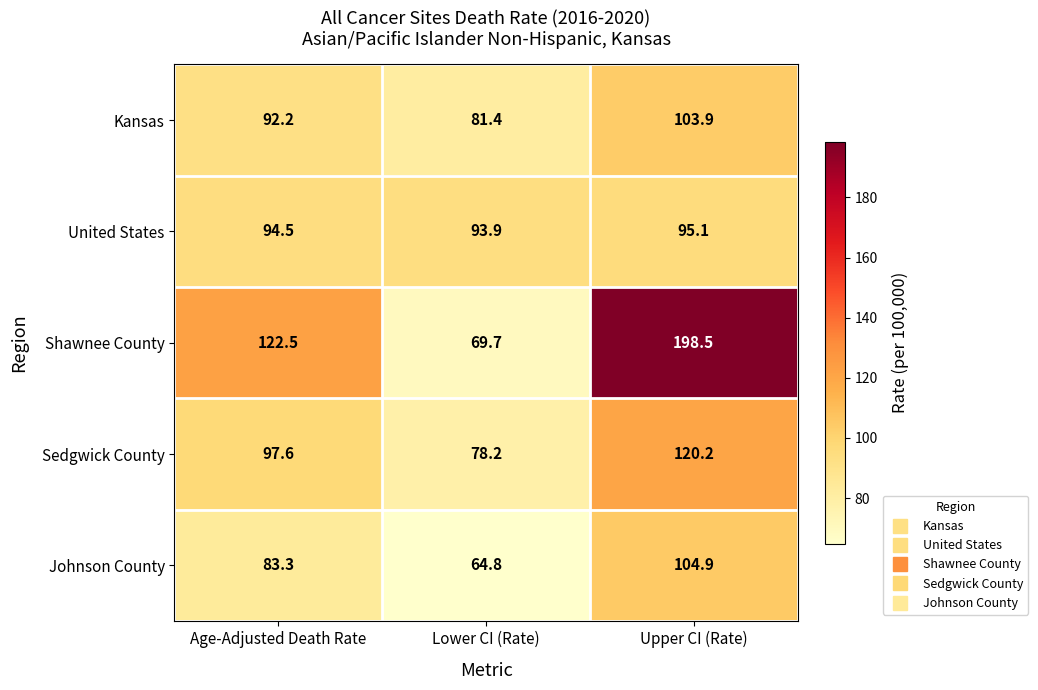

Reading right to left, what are all the values shown in this chart?

Kansas: Upper CI (Rate)=103.9	Lower CI (Rate)=81.4	Age-Adjusted Death Rate=92.2
United States: Upper CI (Rate)=95.1	Lower CI (Rate)=93.9	Age-Adjusted Death Rate=94.5
Shawnee County: Upper CI (Rate)=198.5	Lower CI (Rate)=69.7	Age-Adjusted Death Rate=122.5
Sedgwick County: Upper CI (Rate)=120.2	Lower CI (Rate)=78.2	Age-Adjusted Death Rate=97.6
Johnson County: Upper CI (Rate)=104.9	Lower CI (Rate)=64.8	Age-Adjusted Death Rate=83.3